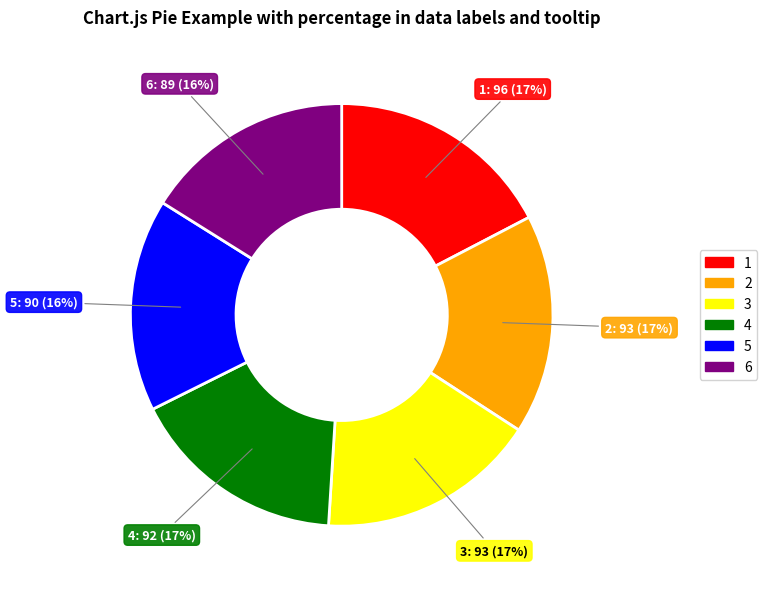

What percentage is the 5 slice, to the nearest percent?

16%